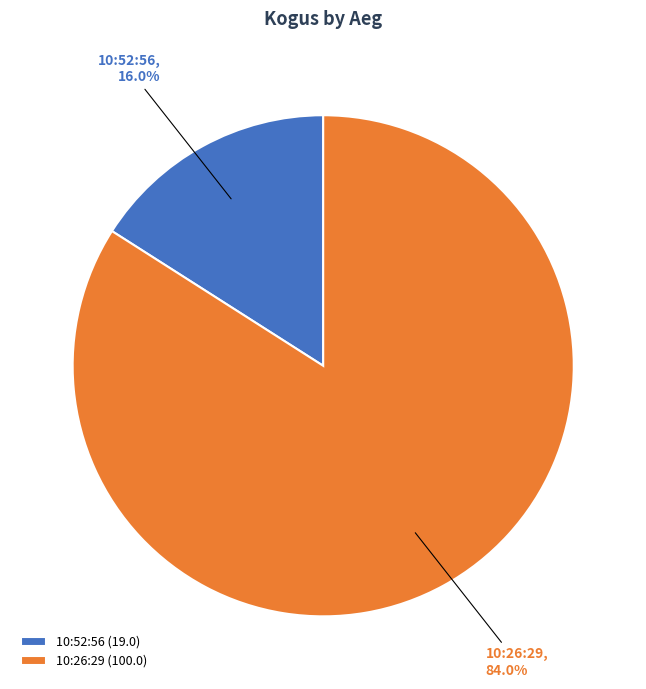

What portion of the pie excludes 10:52:56?

84.0%